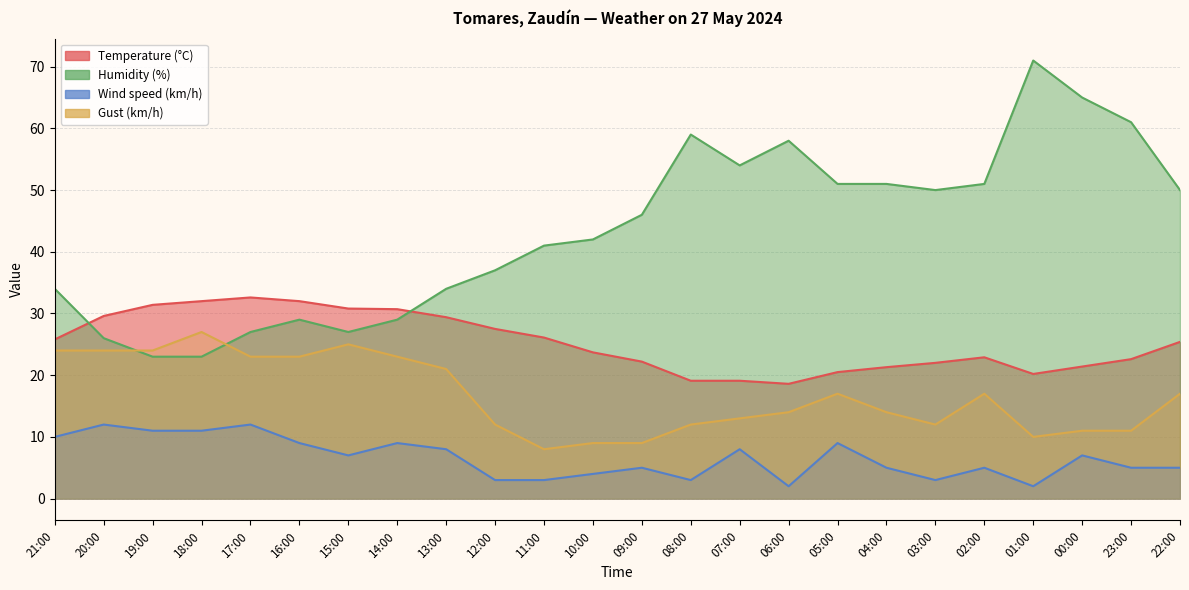

How many lines are shown in the chart?

4